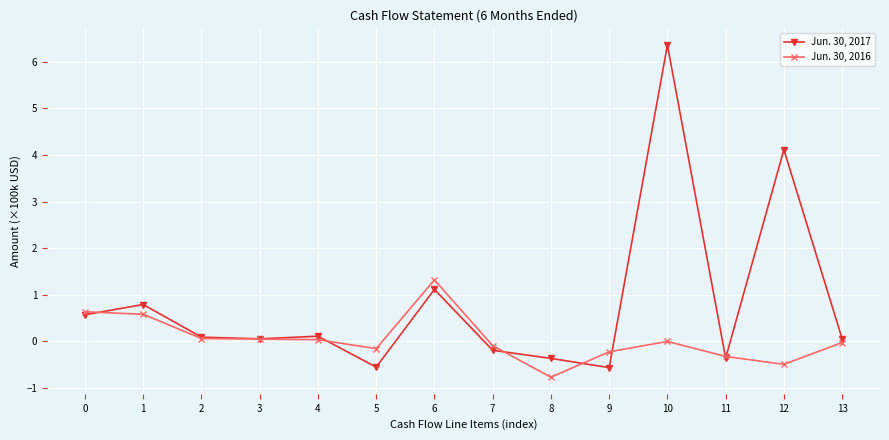

The Jun. 30, 2017 series shows 0.8 at 1. True or false?

True